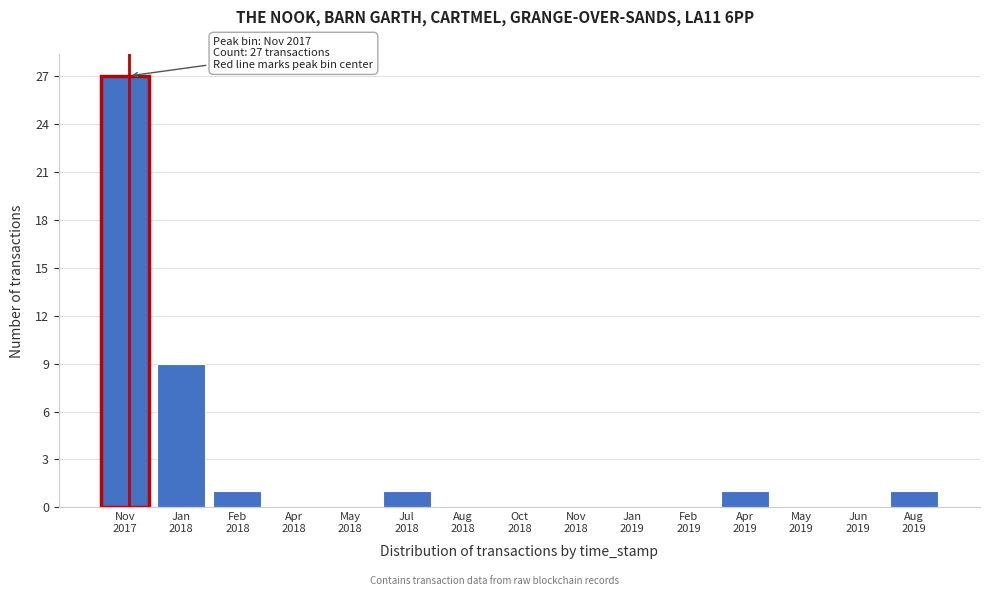

What is the sum of all values?

40